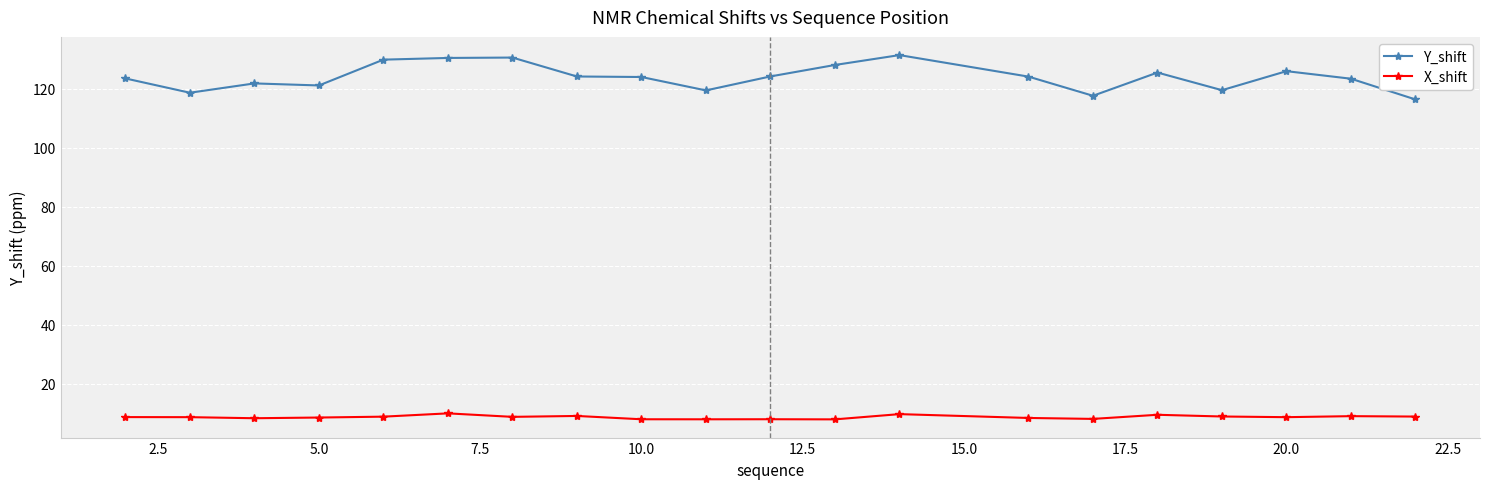

Which series has the largest total across all categories?

Y_shift